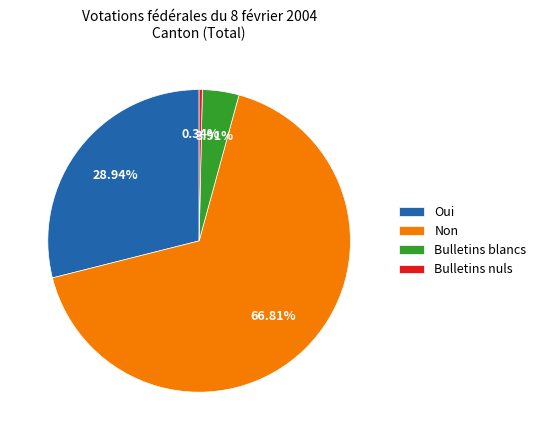

Which category has the smallest portion of the pie?

Bulletins nuls